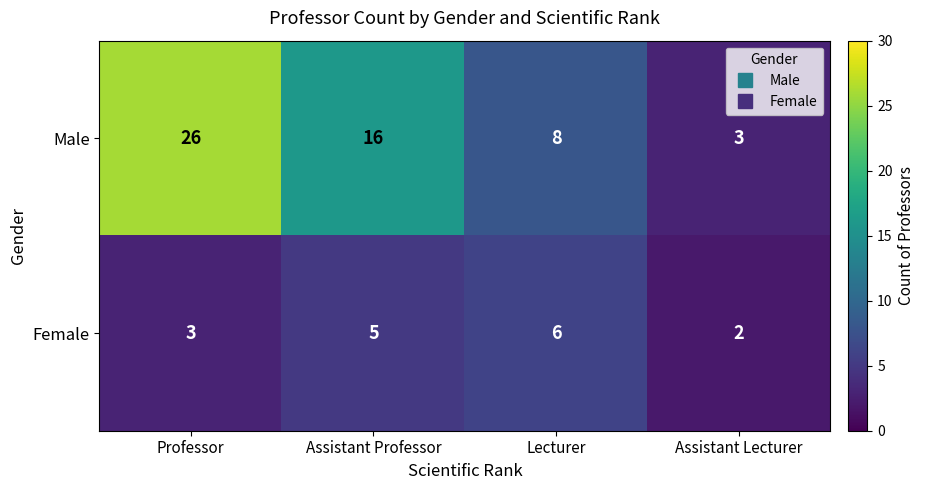

List the series in order of their peak value, lowest first.

Female, Male